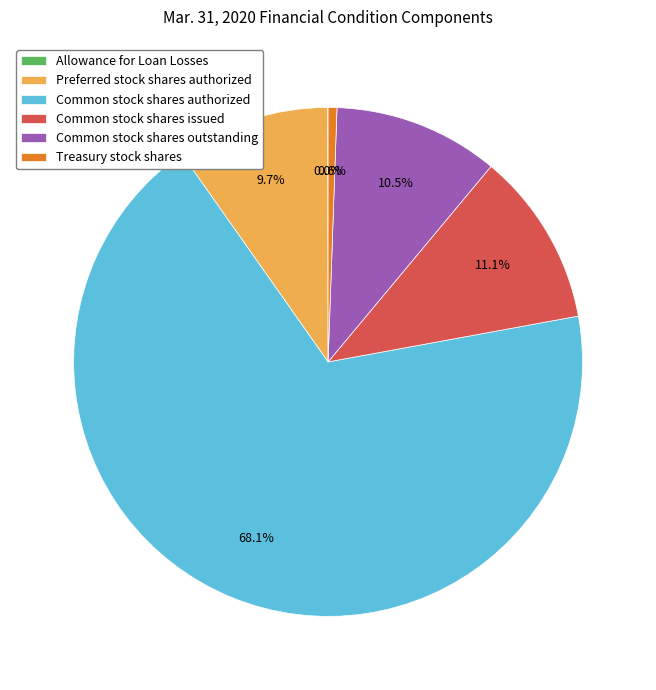

True or false: Common stock shares issued accounts for 1% of the total.

False